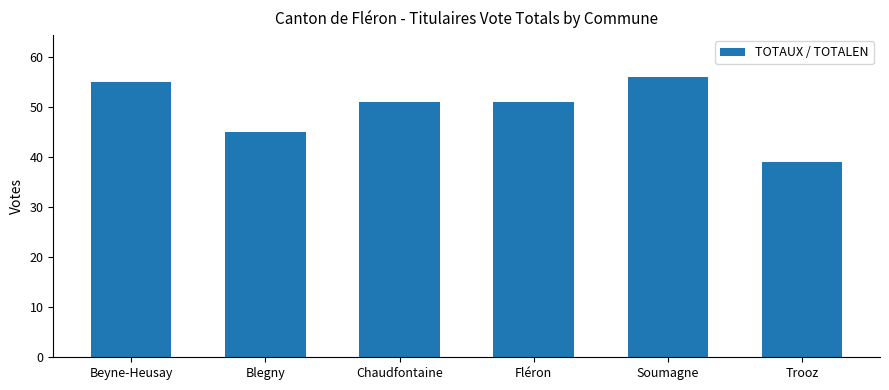

Are the bars grouped side by side (vs. stacked)?

No